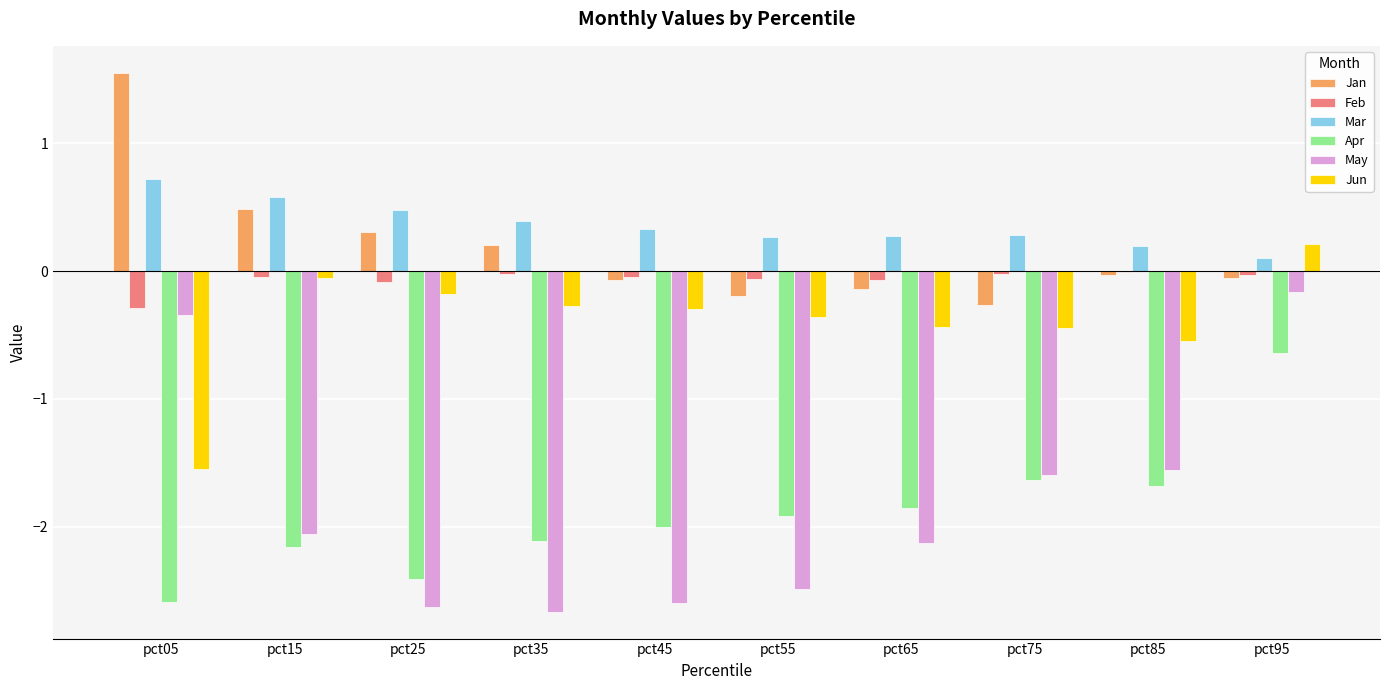

At which category is the sum across all series the highest?

pct95